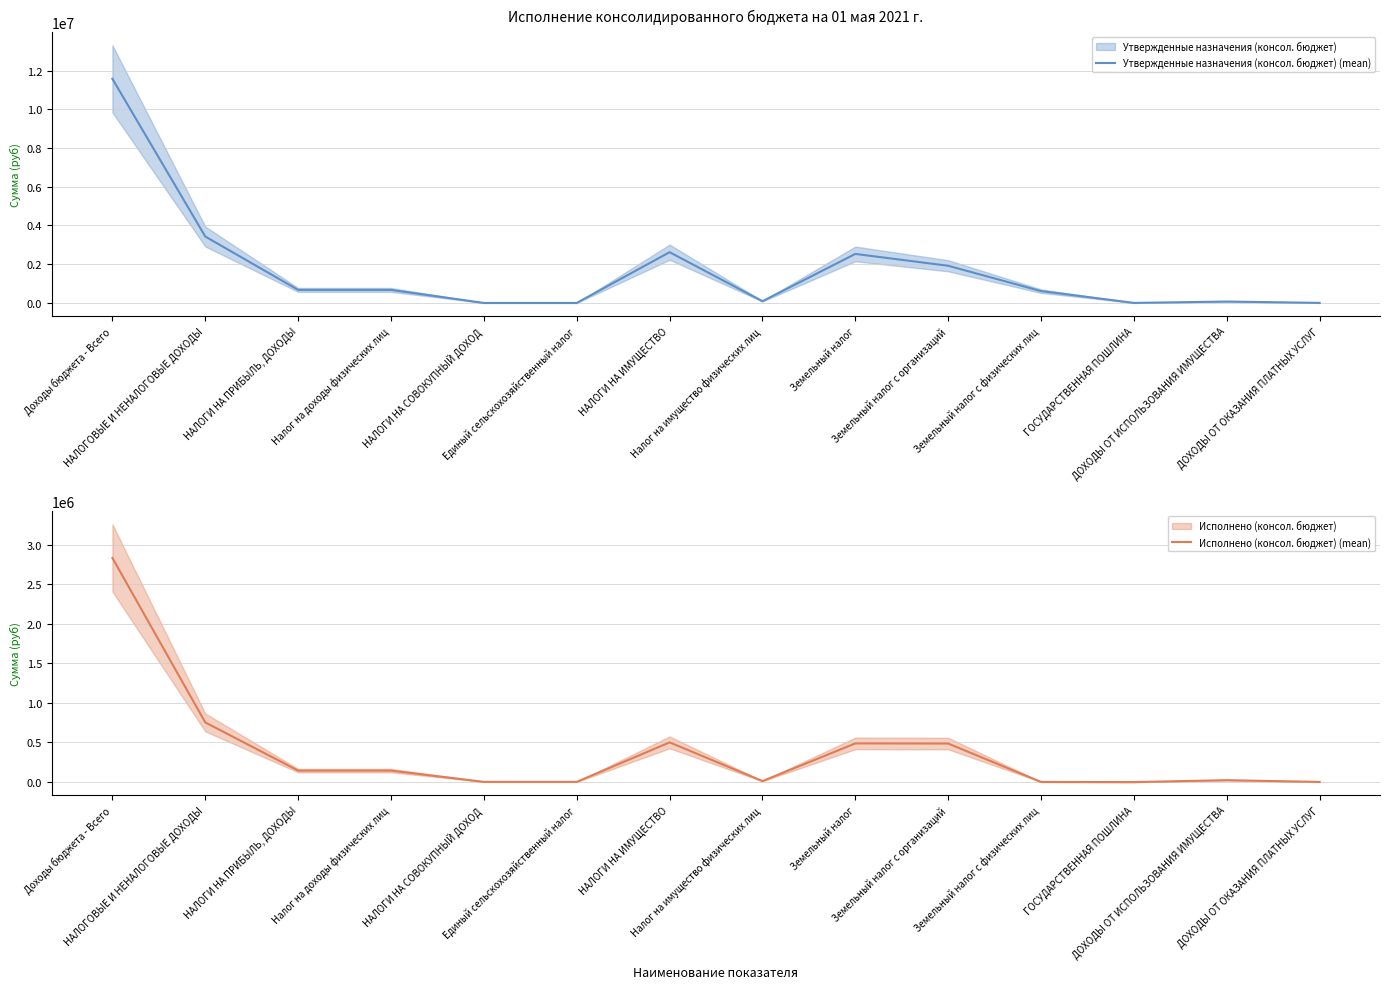

How many times do Исполнено (консол. бюджет) (mean) and Утвержденные назначения (консол. бюджет) (mean) cross each other?

2